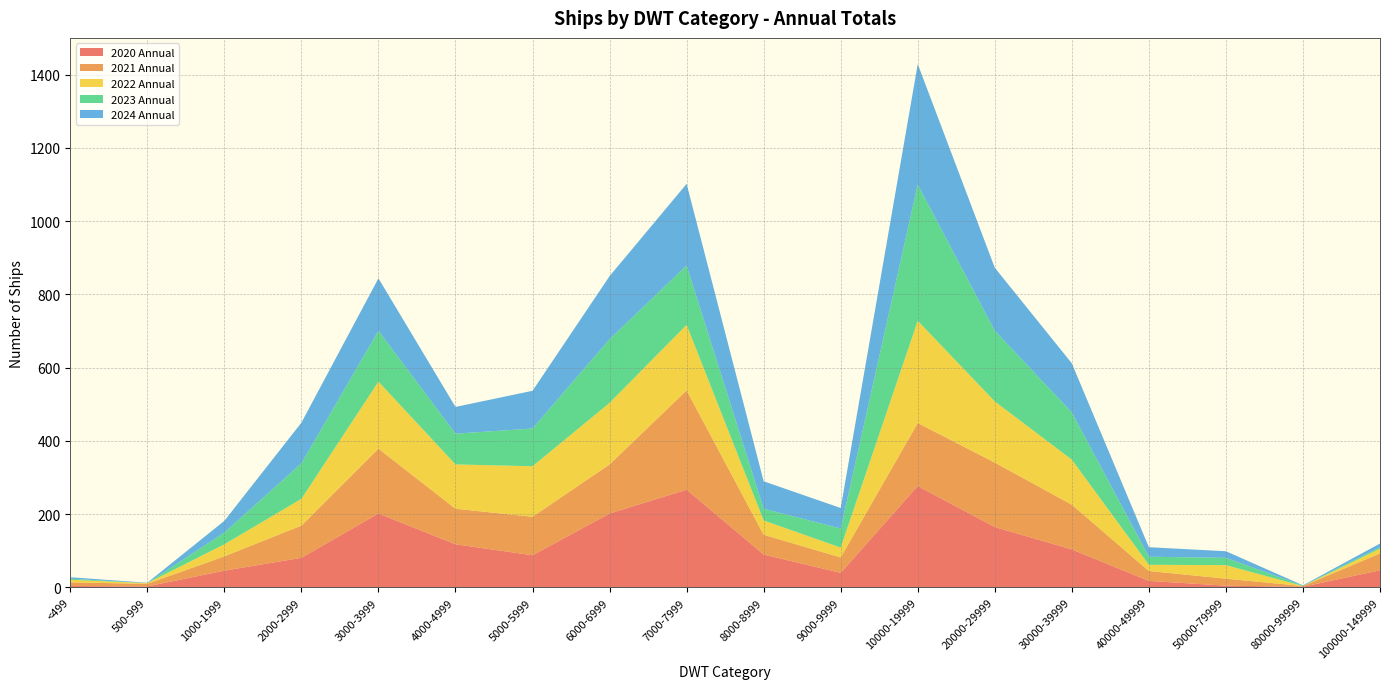

Reading left to right, what are all the values shown in this chart?

2020 Annual: 4	3	46	81	202	118	88	202	267	90	40	277	165	104	18	5	2	47
2021 Annual: 10	7	39	88	177	97	105	134	271	54	42	172	176	122	27	19	2	46
2022 Annual: 7	2	33	73	183	121	138	168	179	39	27	279	167	123	17	37	0	13
2023 Annual: 3	0	32	97	139	84	103	174	162	32	52	372	193	129	22	20	1	4
2024 Annual: 4	1	32	111	143	73	103	172	223	75	56	329	172	134	26	18	1	10